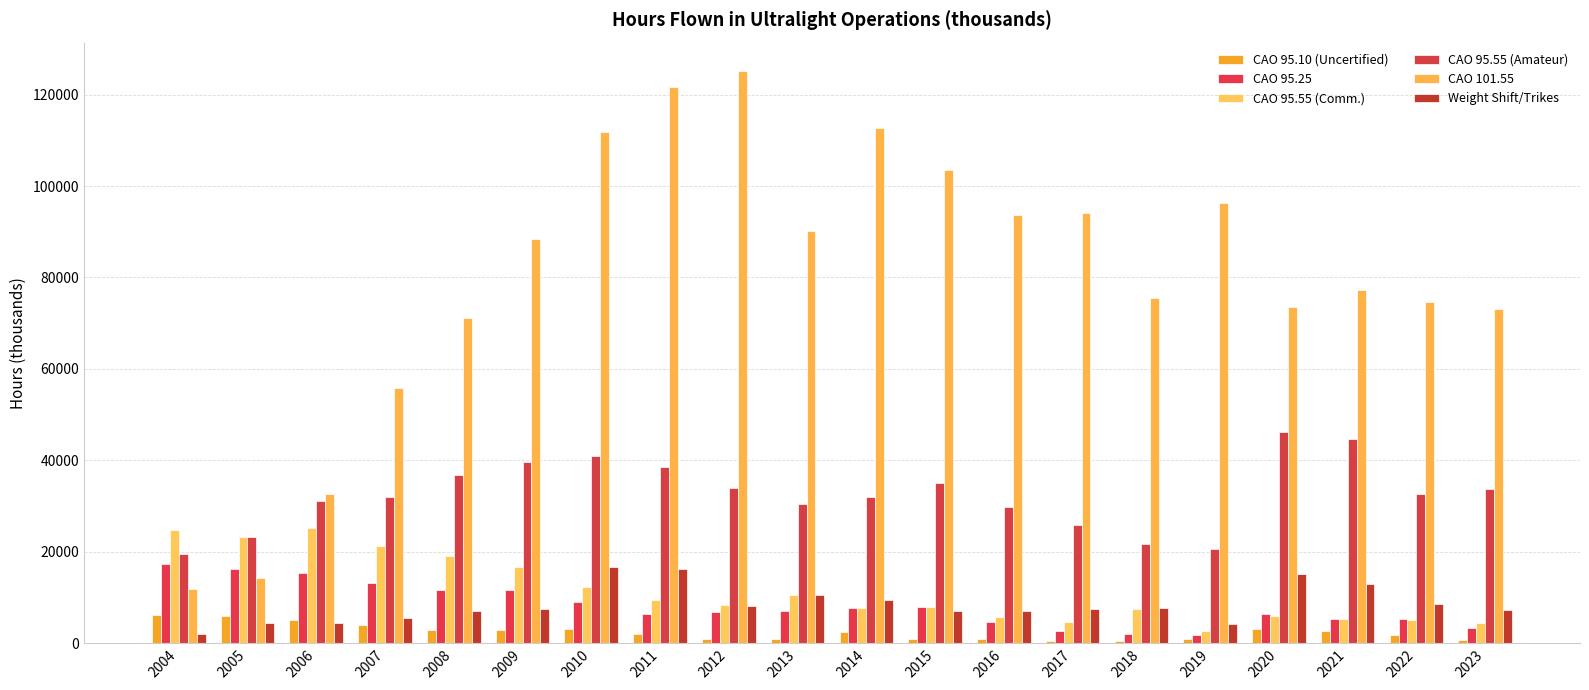

Where does the CAO 95.55 (Comm.) series first go above 8469?

2004